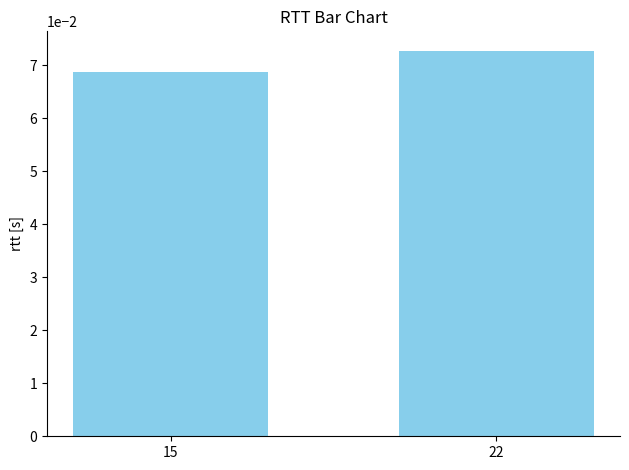

Where is the data nearest to the value 0?

15